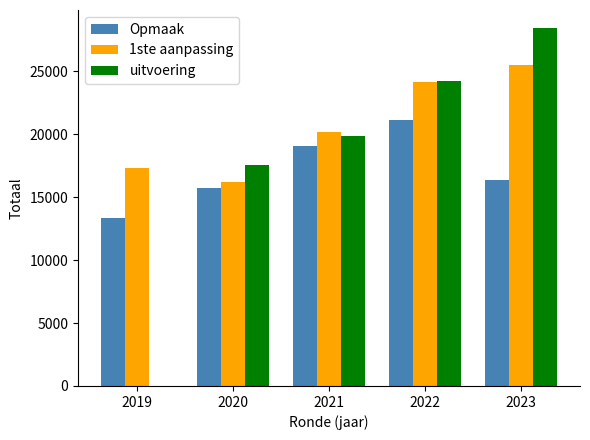

How many data points does each series have?

5